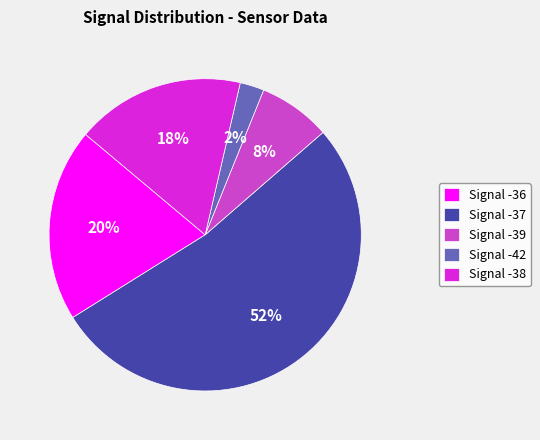

To the nearest percent, what is the average slice percentage?

20%